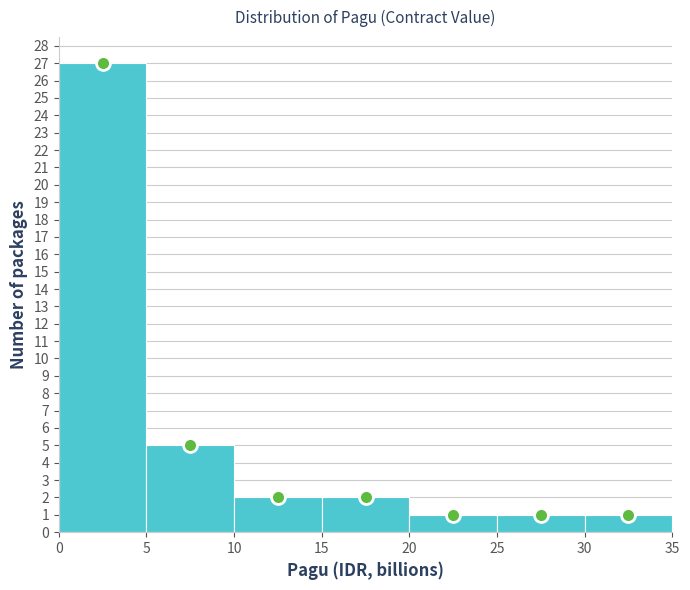

What is the height of the bar covering 10 to 15 on the x-axis? The values are not printed on the chart, so give them approximately, as read against the axis.

2